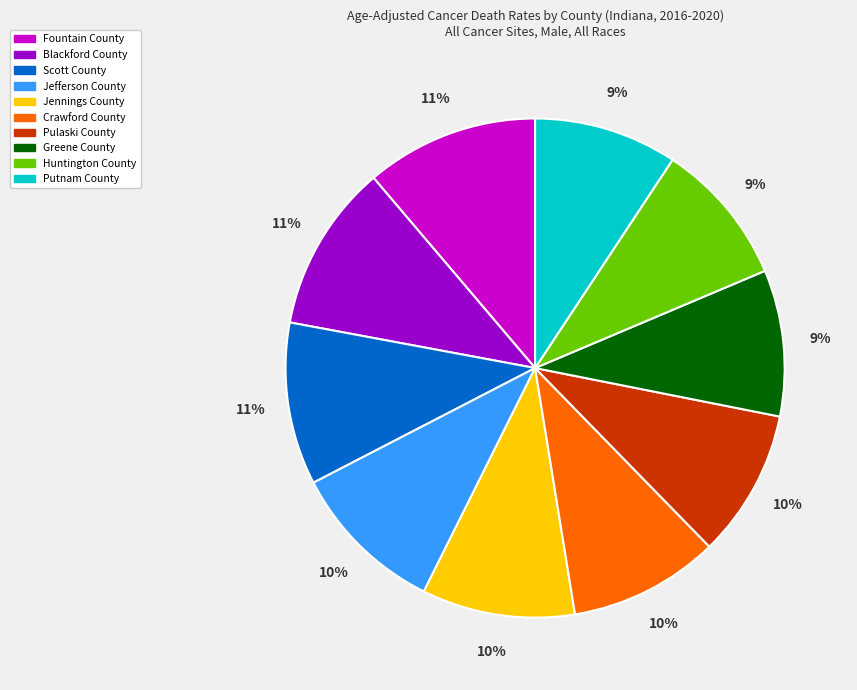

Is there a majority slice in this chart?

No